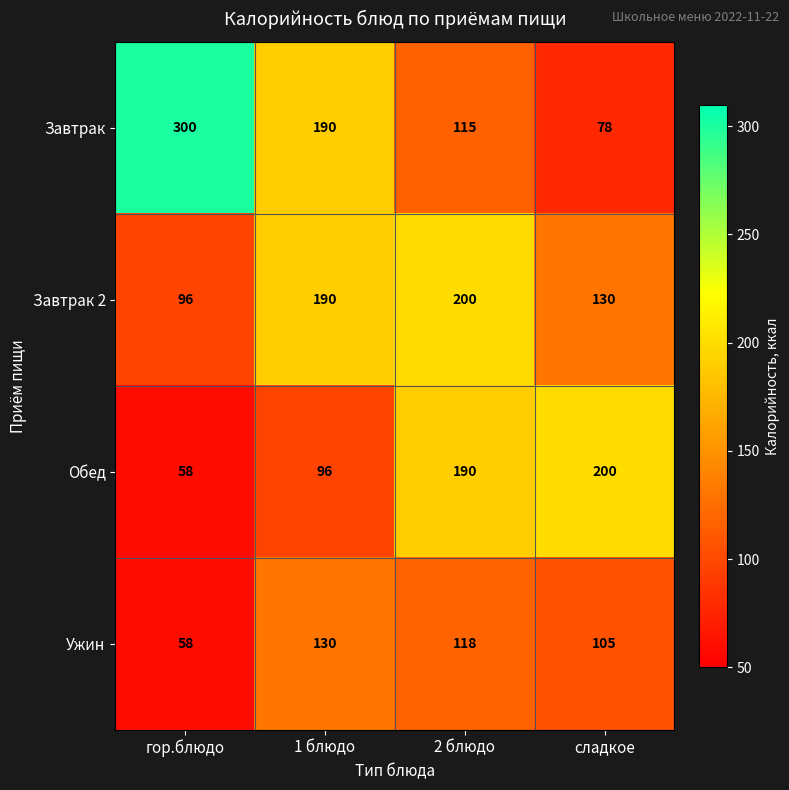

How many distinct data groups are displayed?

4